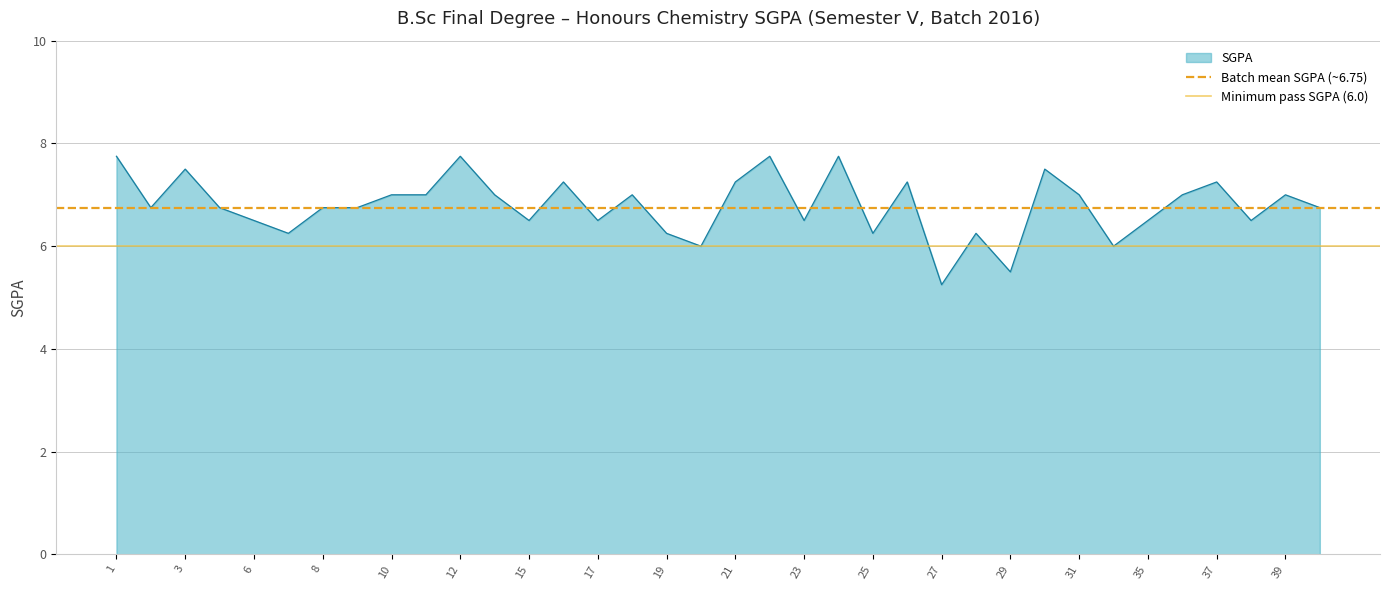

At which label does Minimum pass SGPA (6.0) reach its minimum?

1